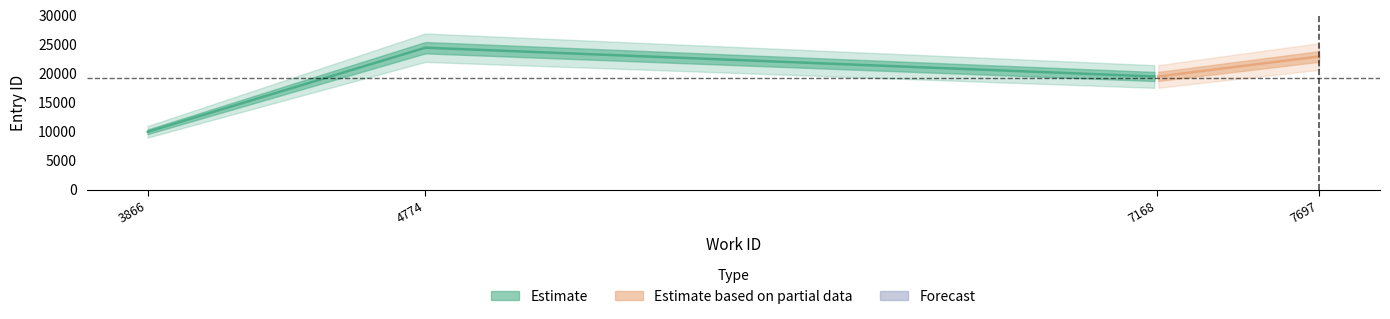

What is the difference between the maximum and minimum values in the id_values series?

14458